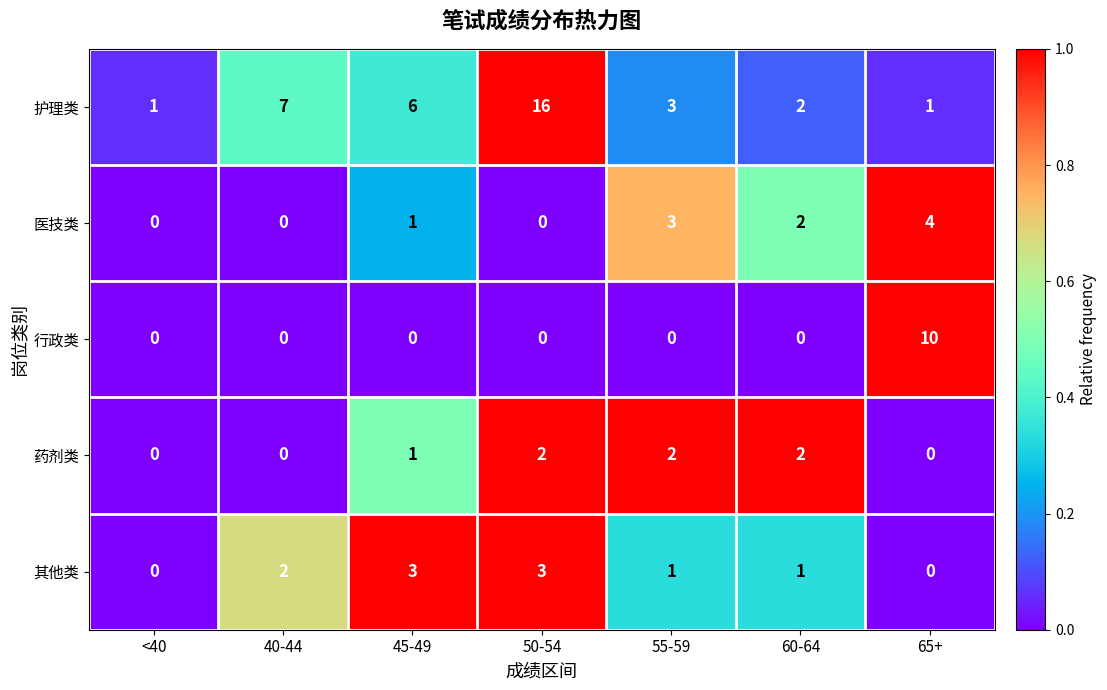

Which series has the largest range (max minus min)?

护理类